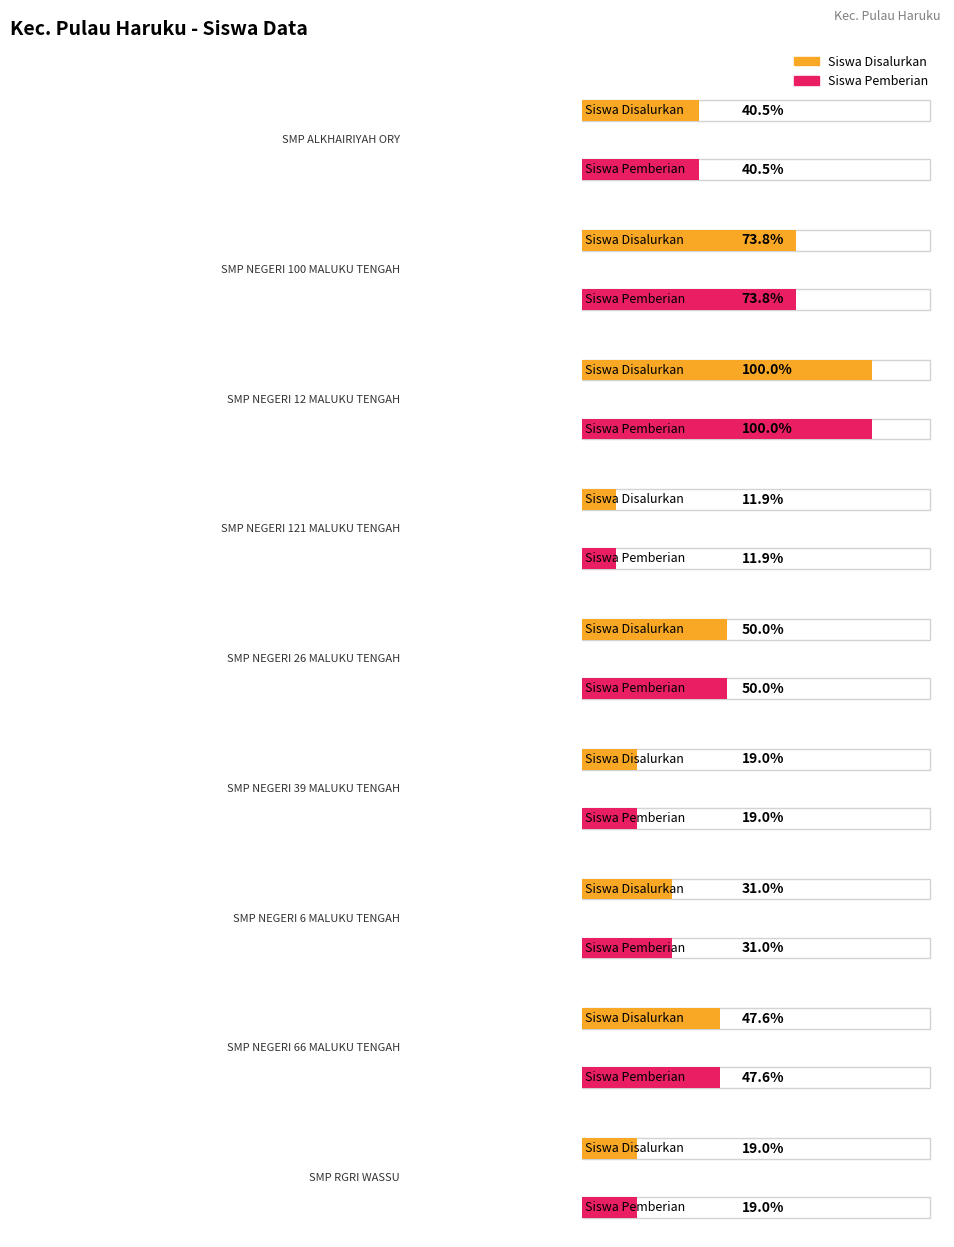

Reading left to right, what are all the values shown in this chart?

Siswa Disalurkan: SMP ALKHAIRIYAH ORY=17	SMP NEGERI 100 MALUKU TENGAH=31	SMP NEGERI 12 MALUKU TENGAH=42	SMP NEGERI 121 MALUKU TENGAH=5	SMP NEGERI 26 MALUKU TENGAH=21	SMP NEGERI 39 MALUKU TENGAH=8	SMP NEGERI 6 MALUKU TENGAH=13	SMP NEGERI 66 MALUKU TENGAH=20	SMP RGRI WASSU=8
Siswa Pemberian: SMP ALKHAIRIYAH ORY=17	SMP NEGERI 100 MALUKU TENGAH=31	SMP NEGERI 12 MALUKU TENGAH=42	SMP NEGERI 121 MALUKU TENGAH=5	SMP NEGERI 26 MALUKU TENGAH=21	SMP NEGERI 39 MALUKU TENGAH=8	SMP NEGERI 6 MALUKU TENGAH=13	SMP NEGERI 66 MALUKU TENGAH=20	SMP RGRI WASSU=8